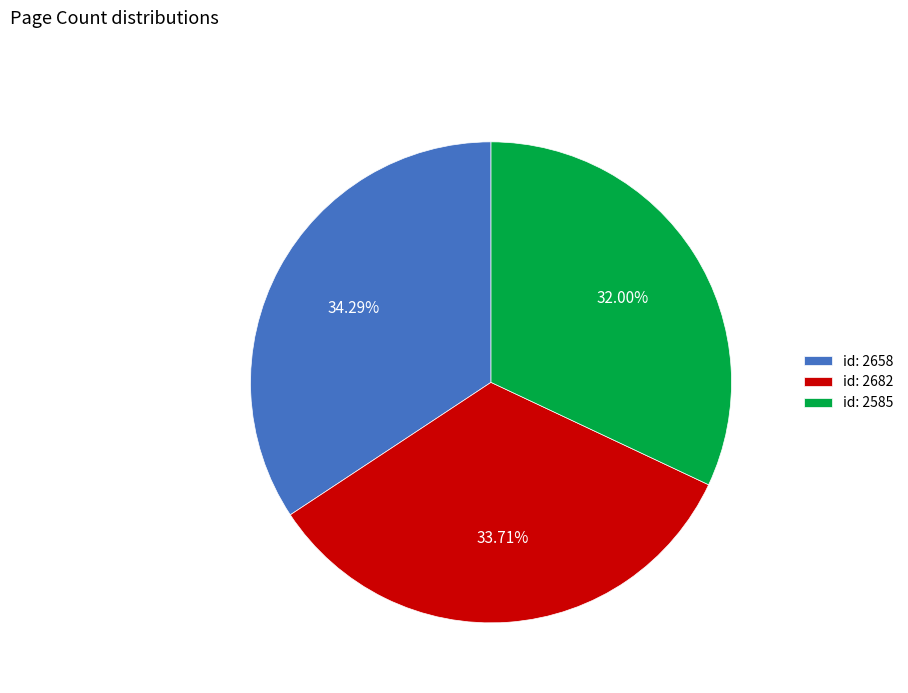

To the nearest percent, what is the difference between the largest and smallest slice percentages?

2%